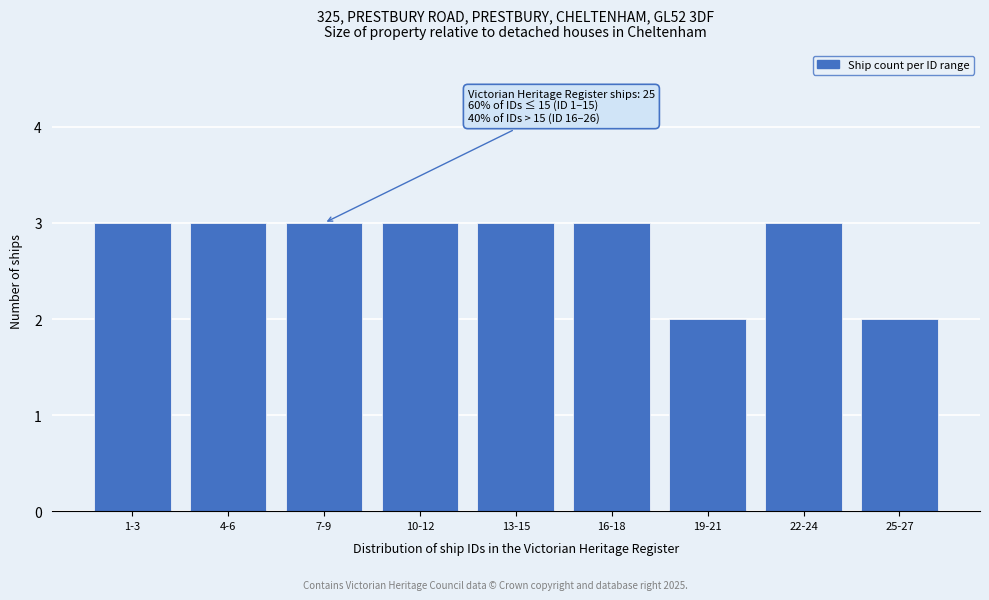

Reading left to right, what are all the values shown in this chart?

3	3	3	3	3	3	2	3	2